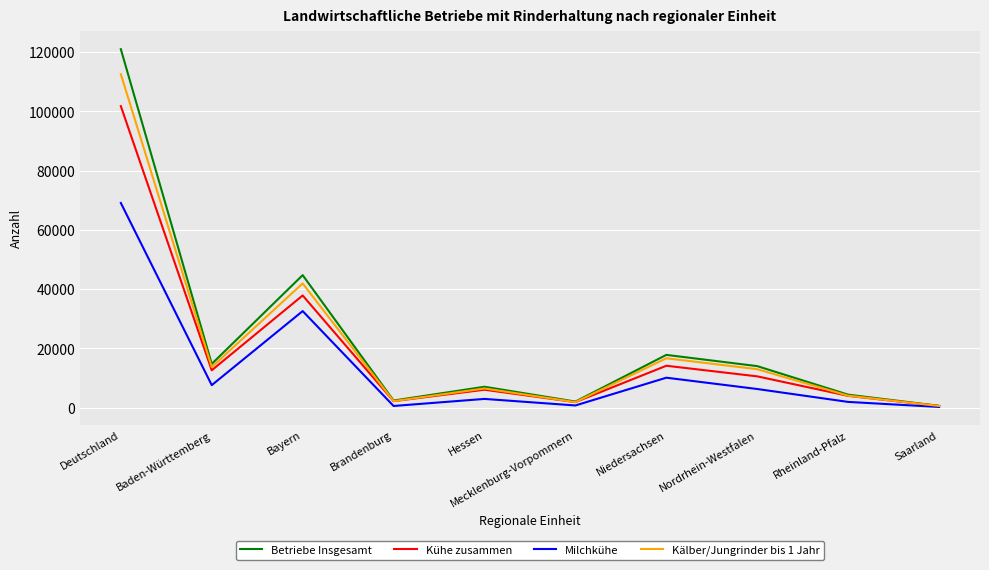

Rank the series by their maximum value, from highest to lowest.

Betriebe Insgesamt, Kälber/Jungrinder bis 1 Jahr, Kühe zusammen, Milchkühe